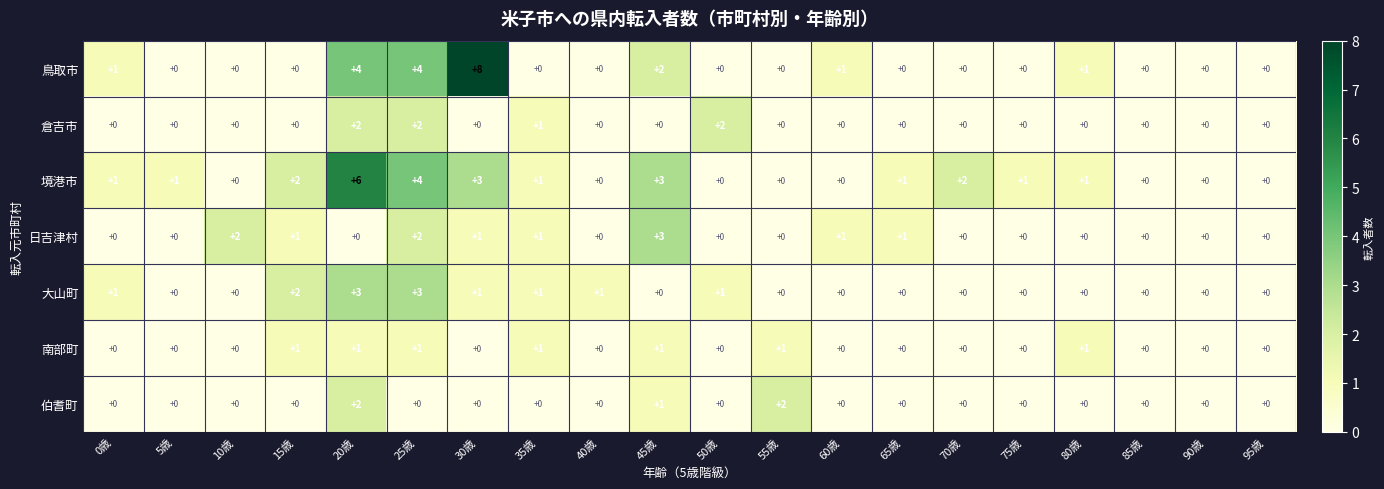

True or false: 南部町 has a value of 1 at 55歳.

True